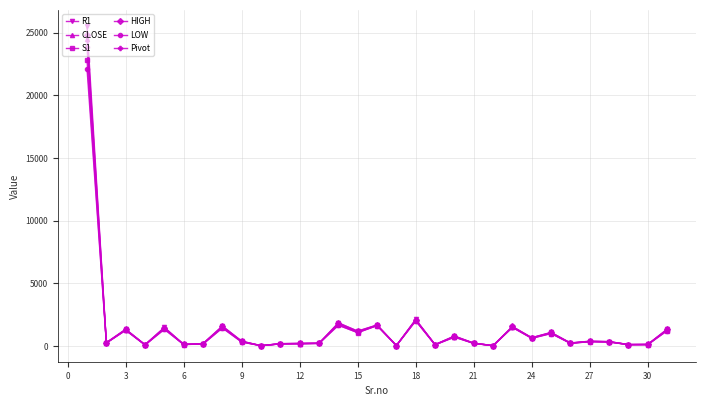

True or false: R1 has more than 2 points higher than both neighbors.

True